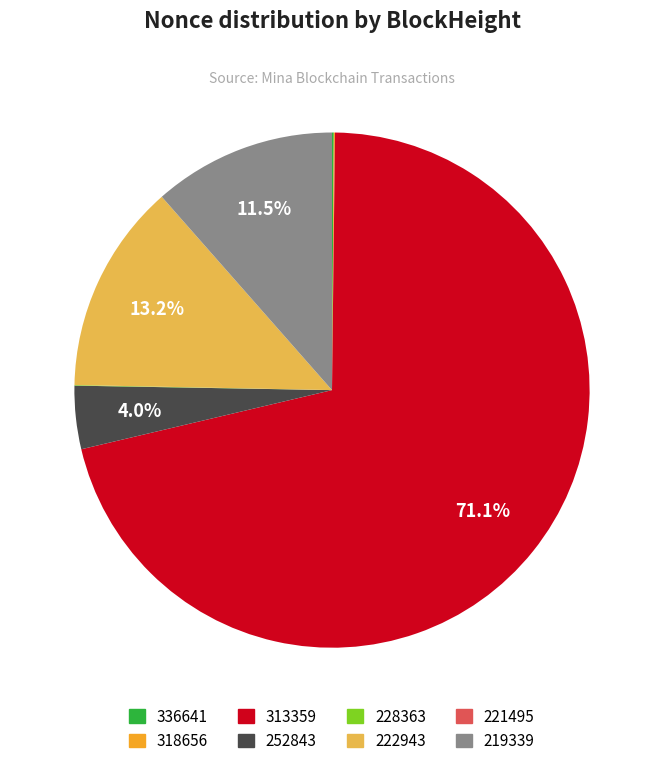

Which category has the biggest portion of the pie?

313359